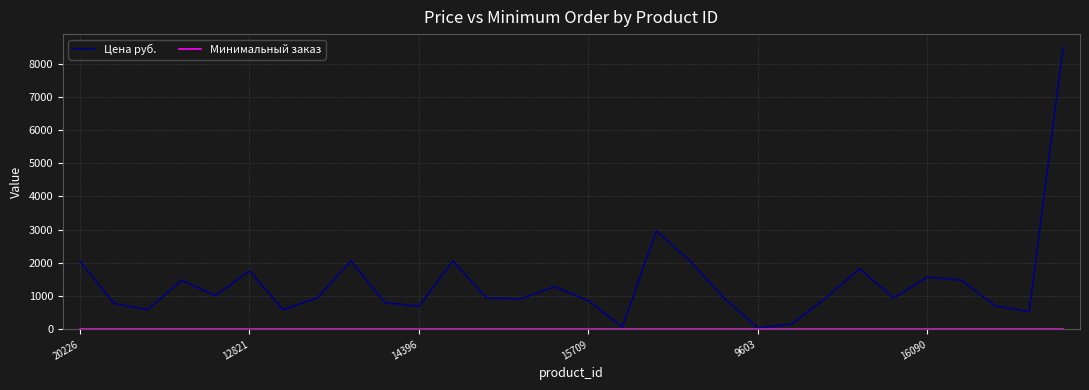

Which series has the largest total across all categories?

Цена руб.